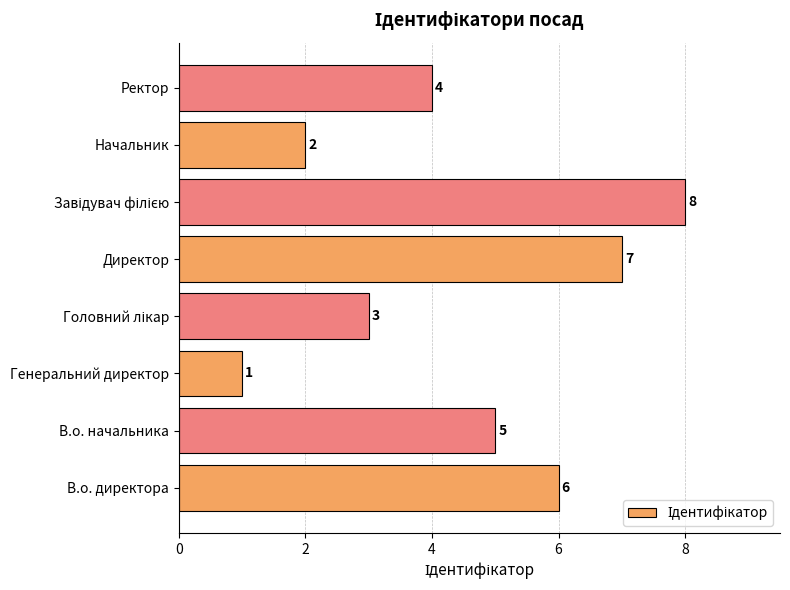

Reading top to bottom, transcribe all the data shown in this chart.

4	2	8	7	3	1	5	6